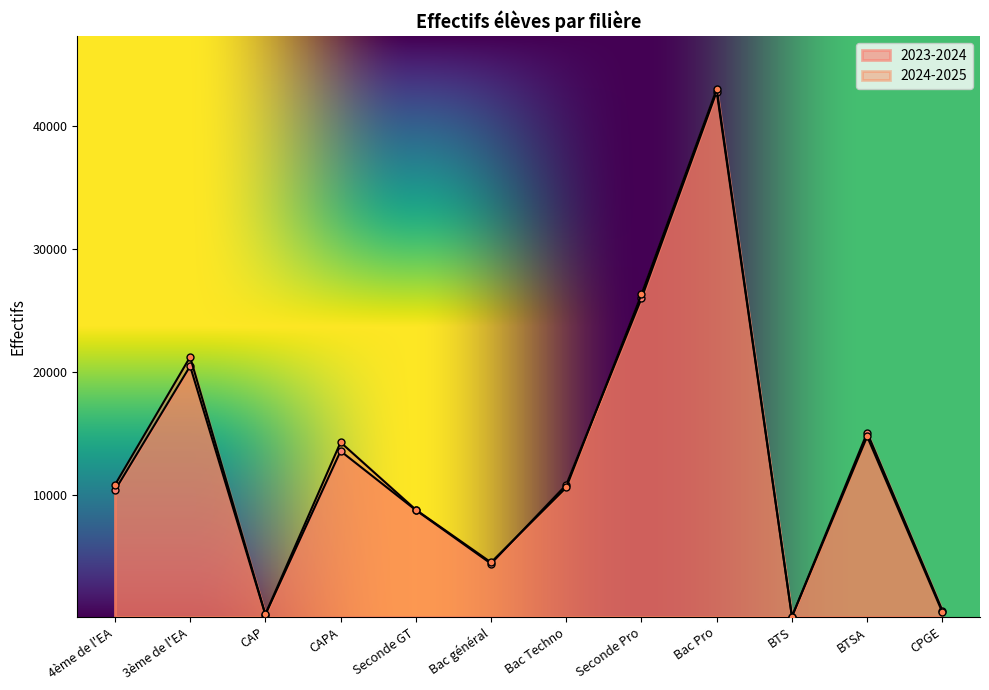

What are all the series names shown in the legend?

2023-2024, 2024-2025